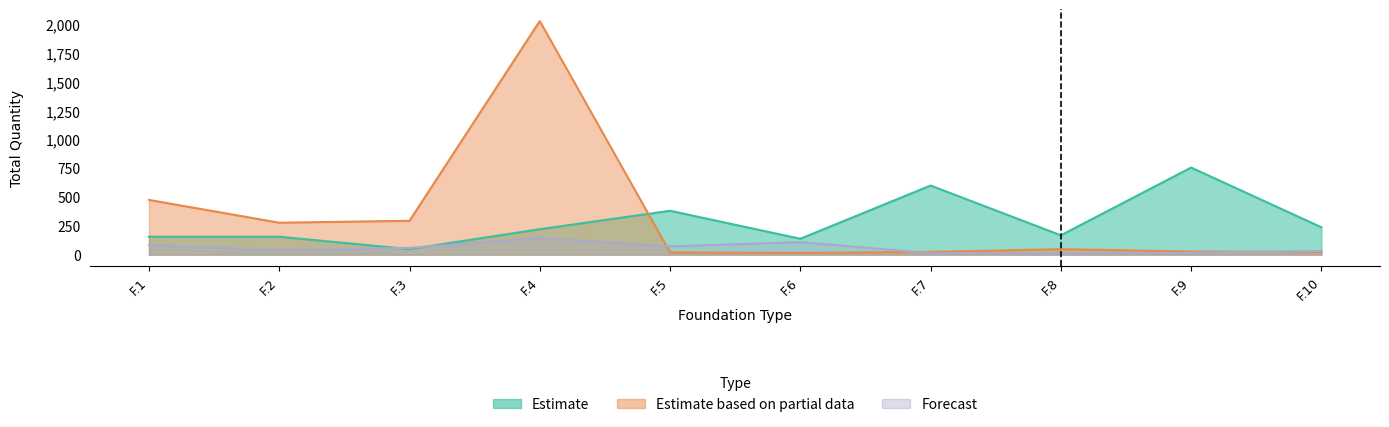

Count the number of categories in the chart.

10